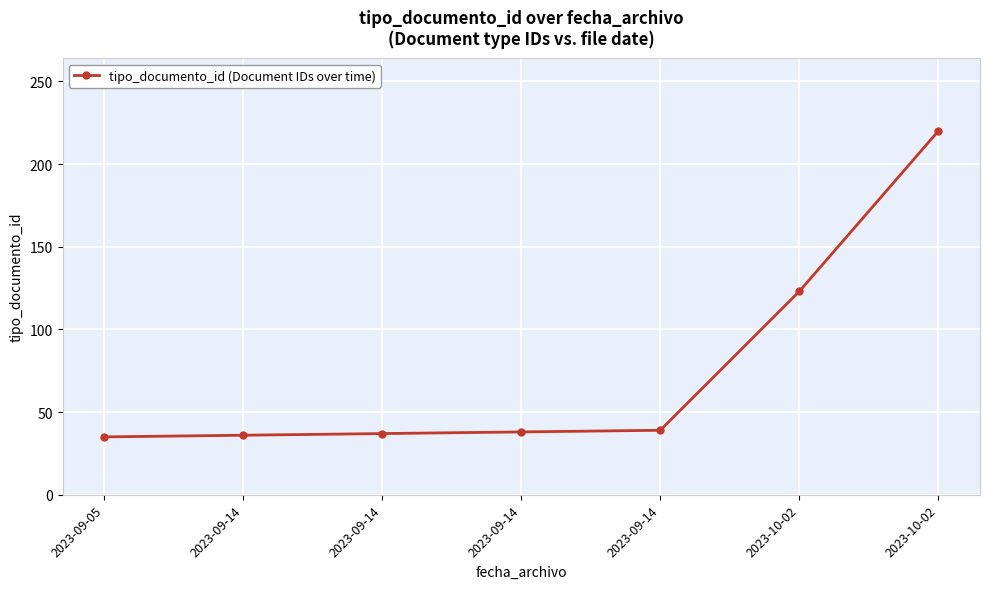

What is the maximum value shown in the chart?

220